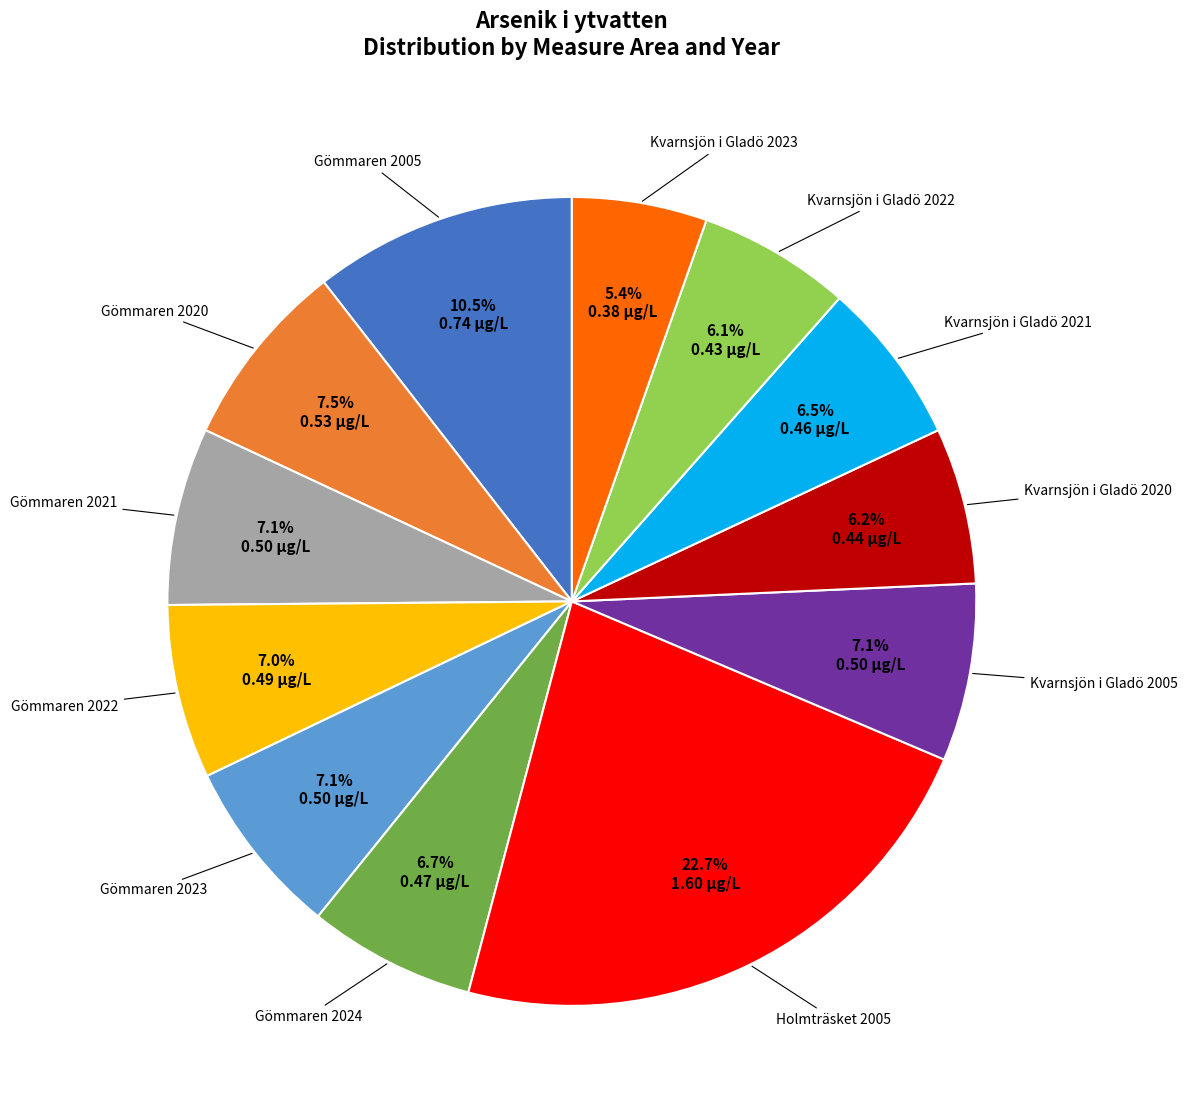

Is there a majority slice in this chart?

No